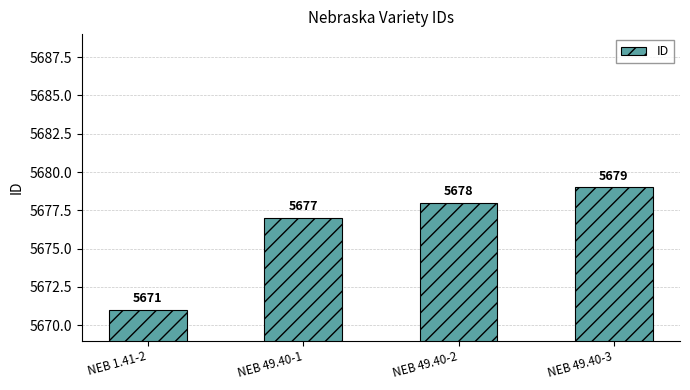

What is the smallest value displayed?

5671